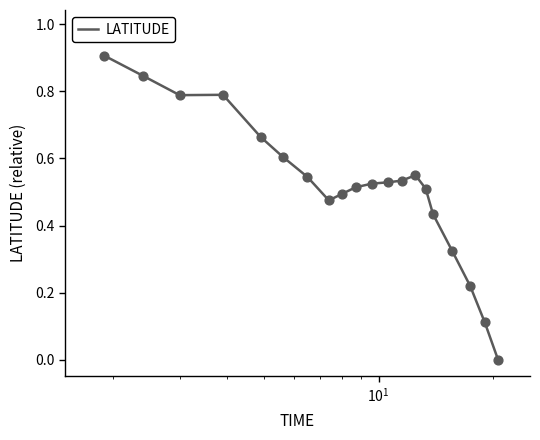

What is the greatest value displayed?

0.9